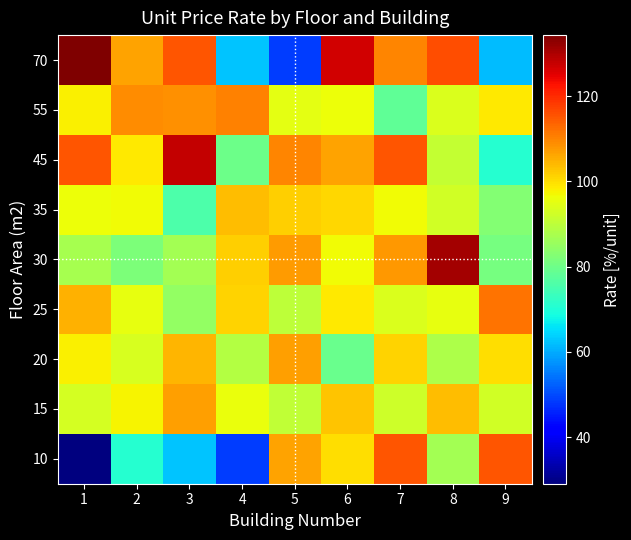

Which series changed the most between 6 and 8?

row_4